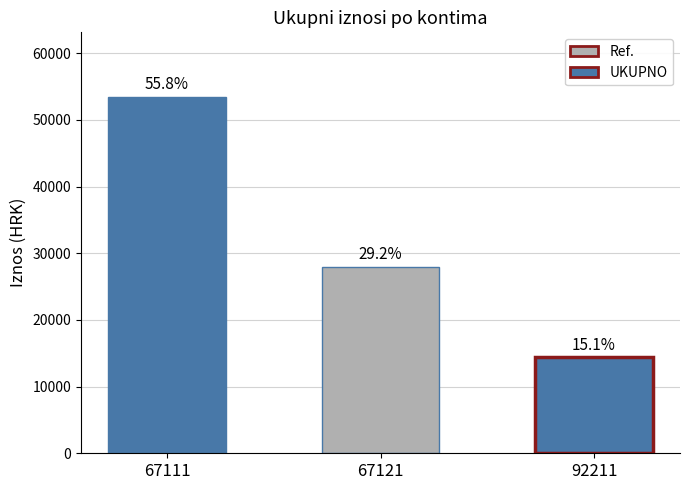

Are the bars horizontal?

No